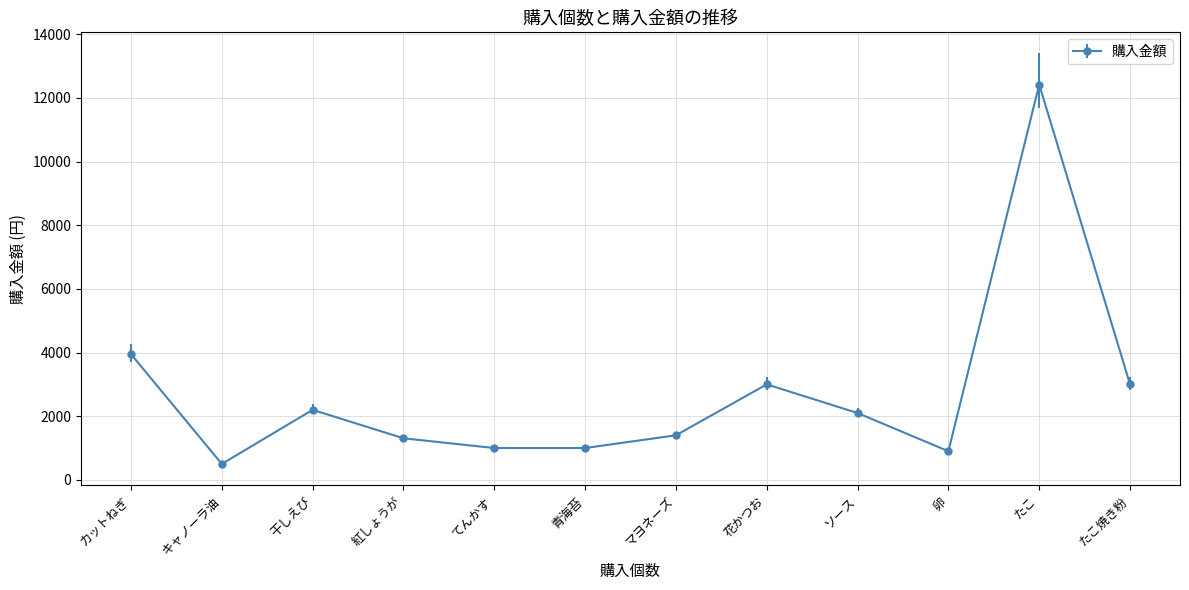

What is the greatest value displayed?

12420